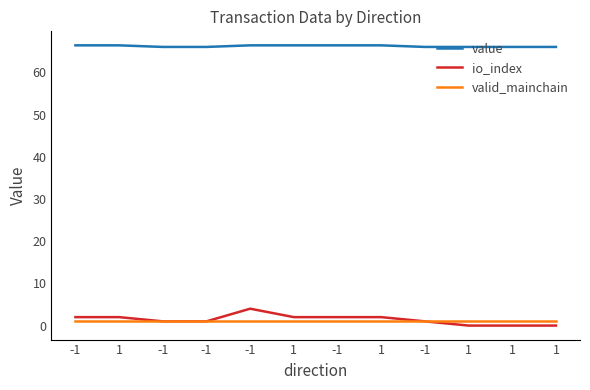

What are all the series names shown in the legend?

value, io_index, valid_mainchain